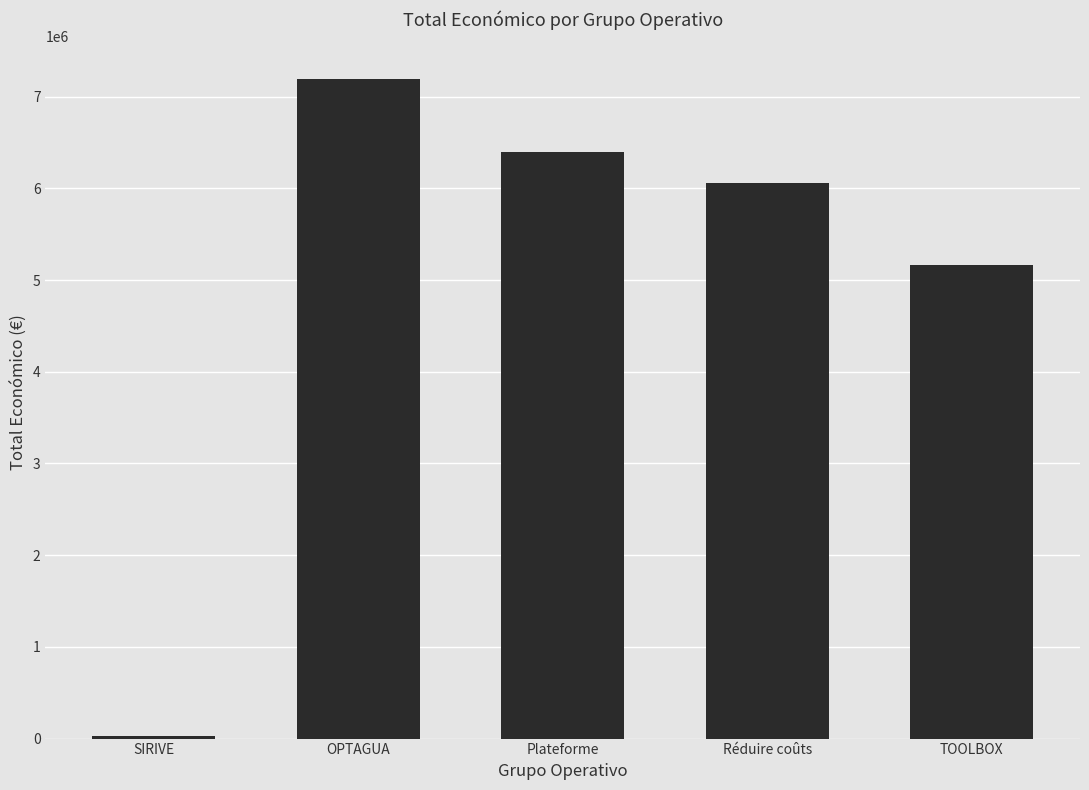

How many data points are less than 6062169?

2